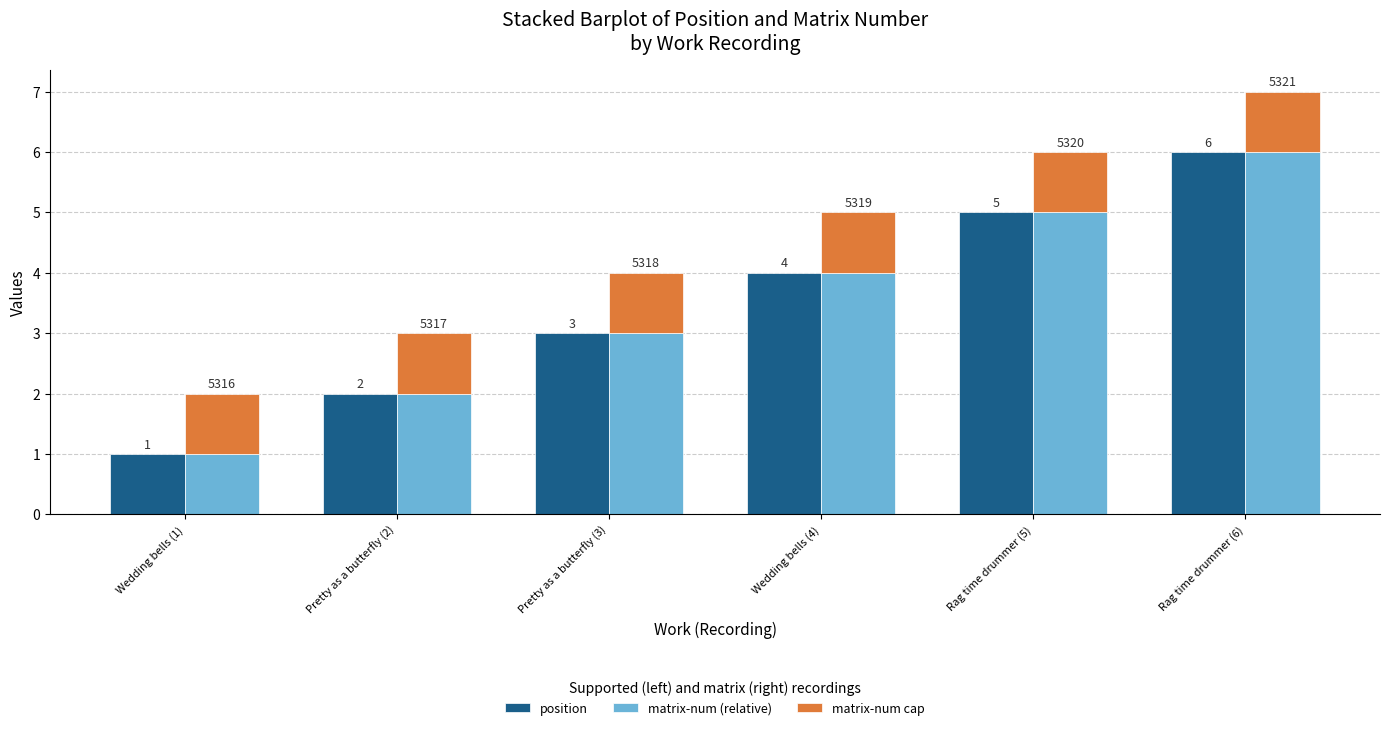

At which category is the sum across all series the highest?

Rag time drummer (6)